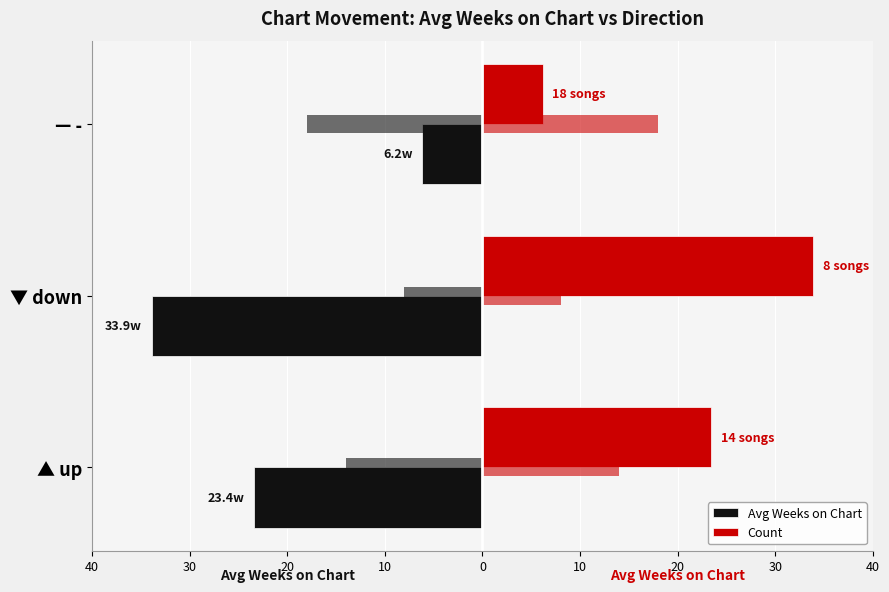

What is the greatest value displayed?

33.9